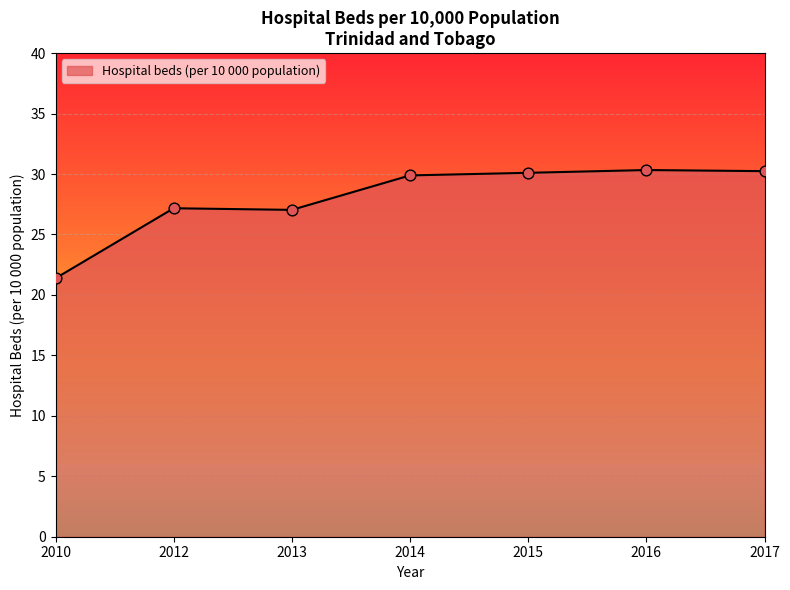

What is the change in value from 2013 to 2016?

+3.3